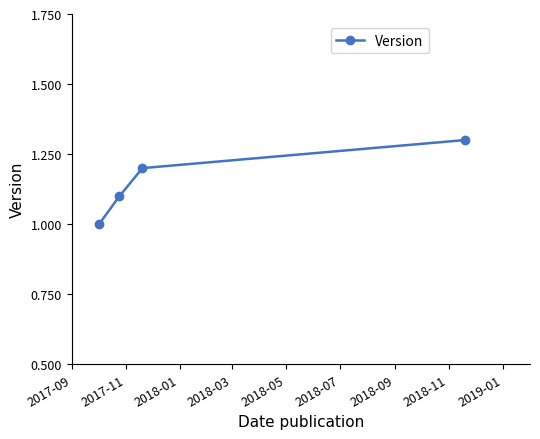

Reading left to right, list all the values displayed in this chart.

1.0	1.1	1.2	1.3